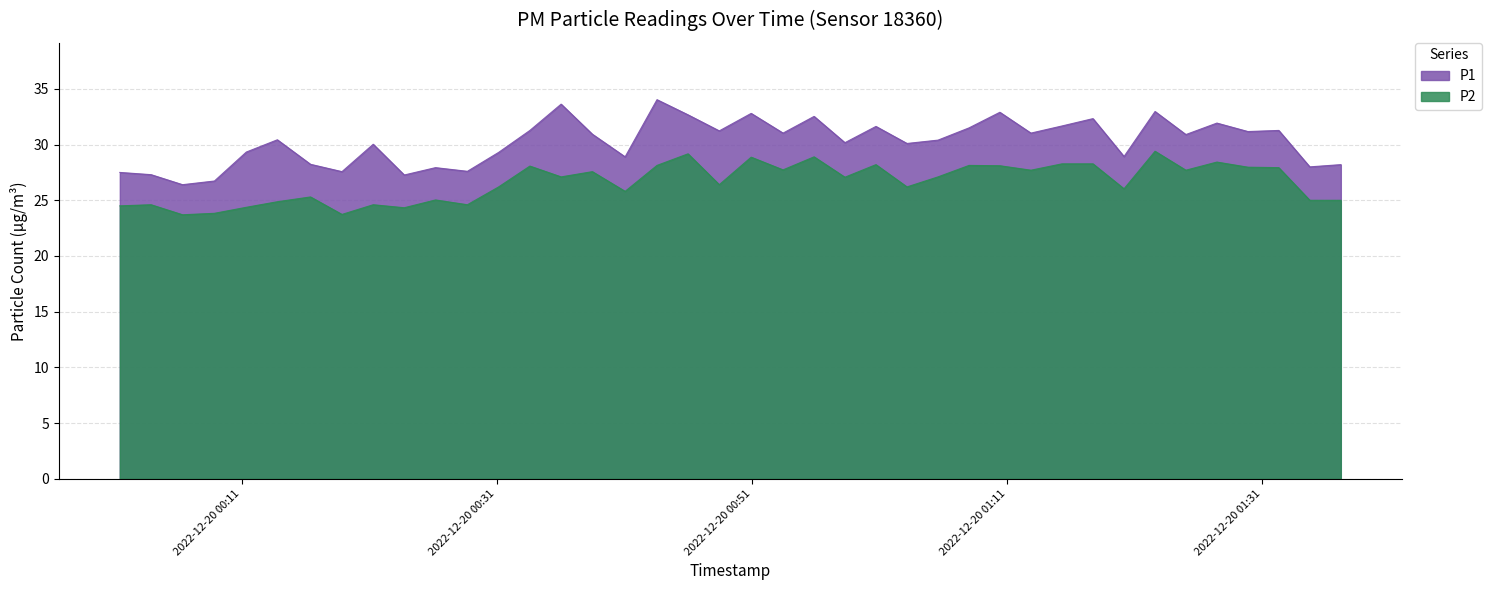

Reading left to right, what are all the values shown in this chart?

P1: 2022-12-20T00:01:27=27.5	2022-12-20T00:03:54=27.3	2022-12-20T00:06:22=26.4	2022-12-20T00:08:52=26.7	2022-12-20T00:11:22=29.3	2022-12-20T00:13:48=30.4	2022-12-20T00:16:24=28.2	2022-12-20T00:18:52=27.6	2022-12-20T00:21:19=30.0	2022-12-20T00:23:45=27.3	2022-12-20T00:26:12=27.9	2022-12-20T00:28:42=27.6	2022-12-20T00:31:09=29.3	2022-12-20T00:33:36=31.3	2022-12-20T00:36:03=33.6	2022-12-20T00:38:30=30.9	2022-12-20T00:41:04=28.9	2022-12-20T00:43:34=34.0	2022-12-20T00:46:00=32.7	2022-12-20T00:48:27=31.2	2022-12-20T00:50:57=32.8	2022-12-20T00:53:27=31.0	2022-12-20T00:55:53=32.5	2022-12-20T00:58:18=30.2	2022-12-20T01:00:44=31.6	2022-12-20T01:03:10=30.1	2022-12-20T01:05:36=30.4	2022-12-20T01:08:02=31.5	2022-12-20T01:10:27=32.9	2022-12-20T01:12:53=31.0	2022-12-20T01:15:19=31.7	2022-12-20T01:17:45=32.3	2022-12-20T01:20:11=28.9	2022-12-20T01:22:37=33.0	2022-12-20T01:25:02=30.9	2022-12-20T01:27:28=31.9	2022-12-20T01:29:54=31.2	2022-12-20T01:32:19=31.3	2022-12-20T01:34:45=28.0	2022-12-20T01:37:11=28.2
P2: 2022-12-20T00:01:27=24.5	2022-12-20T00:03:54=24.6	2022-12-20T00:06:22=23.7	2022-12-20T00:08:52=23.8	2022-12-20T00:11:22=24.4	2022-12-20T00:13:48=24.9	2022-12-20T00:16:24=25.3	2022-12-20T00:18:52=23.7	2022-12-20T00:21:19=24.6	2022-12-20T00:23:45=24.3	2022-12-20T00:26:12=25.0	2022-12-20T00:28:42=24.6	2022-12-20T00:31:09=26.2	2022-12-20T00:33:36=28.1	2022-12-20T00:36:03=27.1	2022-12-20T00:38:30=27.6	2022-12-20T00:41:04=25.8	2022-12-20T00:43:34=28.1	2022-12-20T00:46:00=29.2	2022-12-20T00:48:27=26.4	2022-12-20T00:50:57=28.9	2022-12-20T00:53:27=27.7	2022-12-20T00:55:53=28.9	2022-12-20T00:58:18=27.1	2022-12-20T01:00:44=28.2	2022-12-20T01:03:10=26.2	2022-12-20T01:05:36=27.1	2022-12-20T01:08:02=28.1	2022-12-20T01:10:27=28.1	2022-12-20T01:12:53=27.7	2022-12-20T01:15:19=28.3	2022-12-20T01:17:45=28.3	2022-12-20T01:20:11=26.0	2022-12-20T01:22:37=29.4	2022-12-20T01:25:02=27.7	2022-12-20T01:27:28=28.4	2022-12-20T01:29:54=28.0	2022-12-20T01:32:19=27.9	2022-12-20T01:34:45=25.0	2022-12-20T01:37:11=25.0